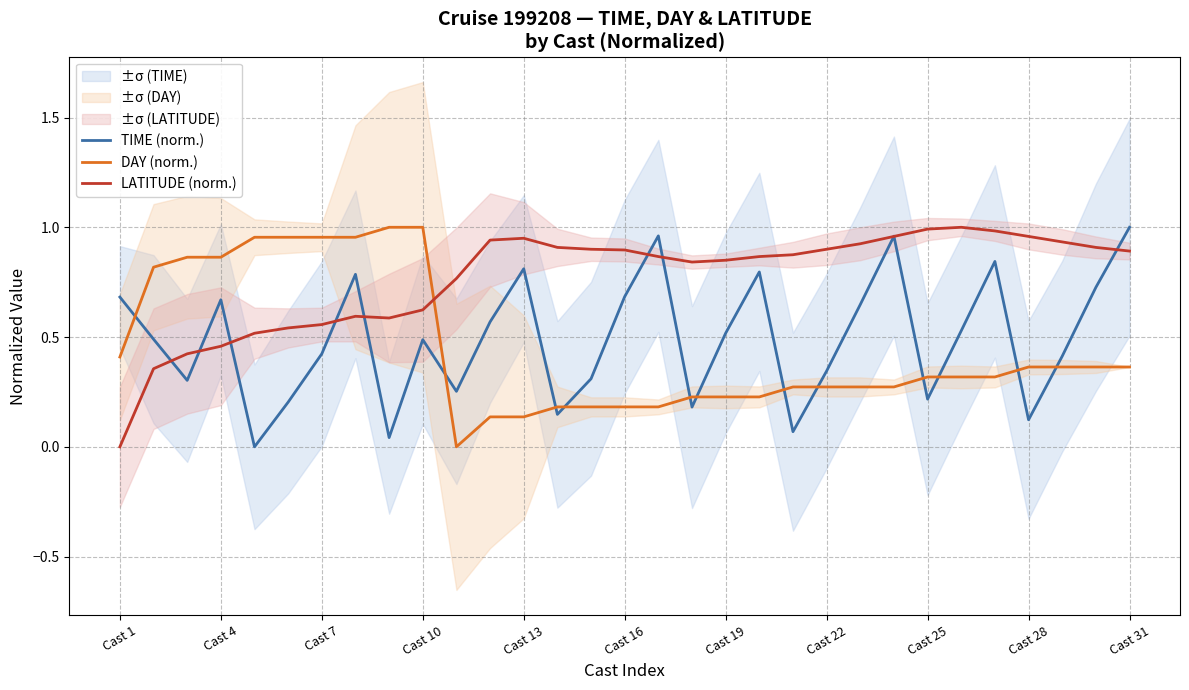

The value of DAY (norm.) at 16 is 0.1. True or false?

False